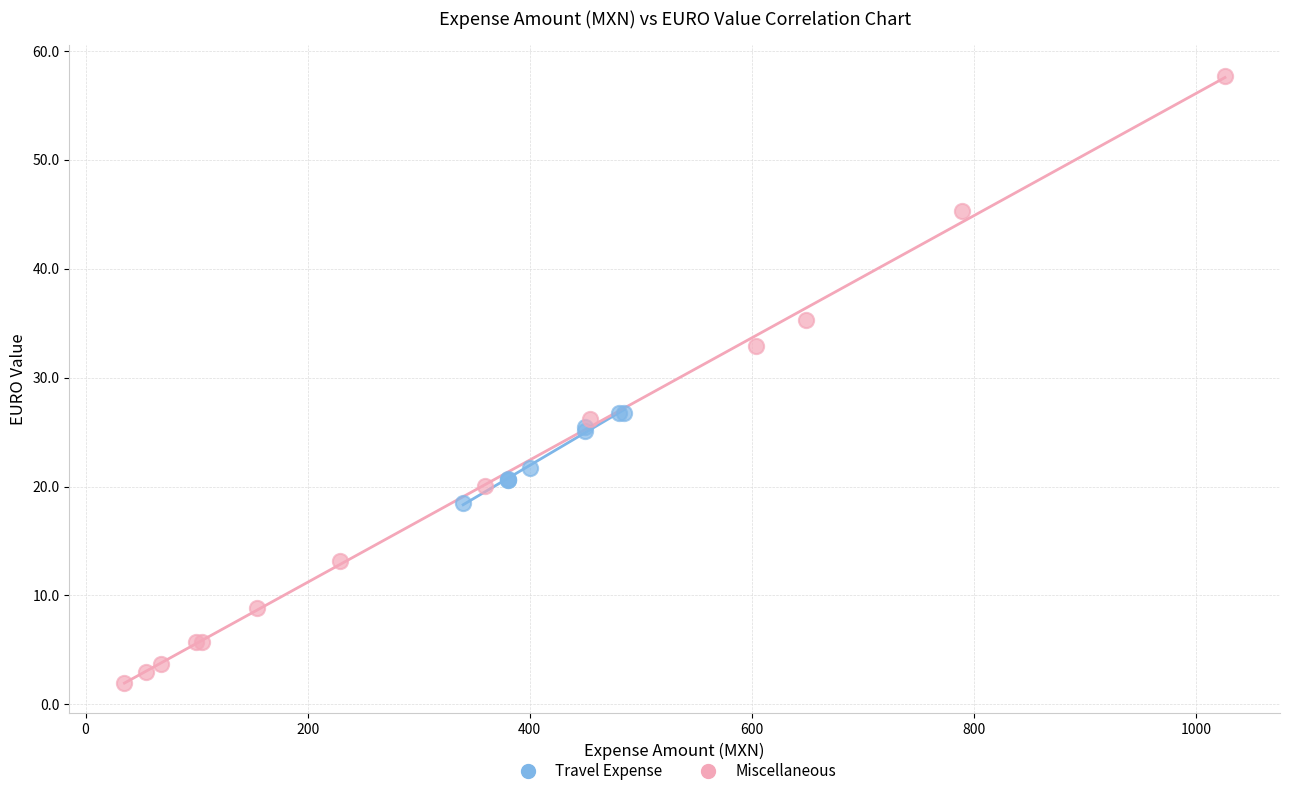

Which series contains the highest Y value?

Miscellaneous